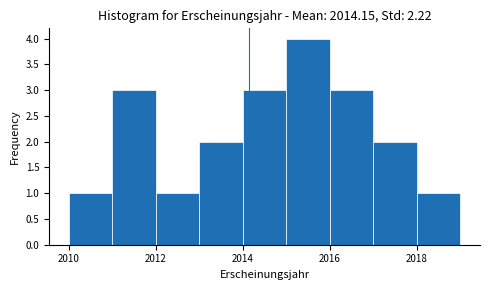

Reading left to right, transcribe this chart: for each bar, give the range it covers on the x-axis and its height. The values are not printed on the chart, so give them approximately, as read against the axis.

2010 to 2011: 1
2011 to 2012: 3
2012 to 2013: 1
2013 to 2014: 2
2014 to 2015: 3
2015 to 2016: 4
2016 to 2017: 3
2017 to 2018: 2
2018 to 2019: 1